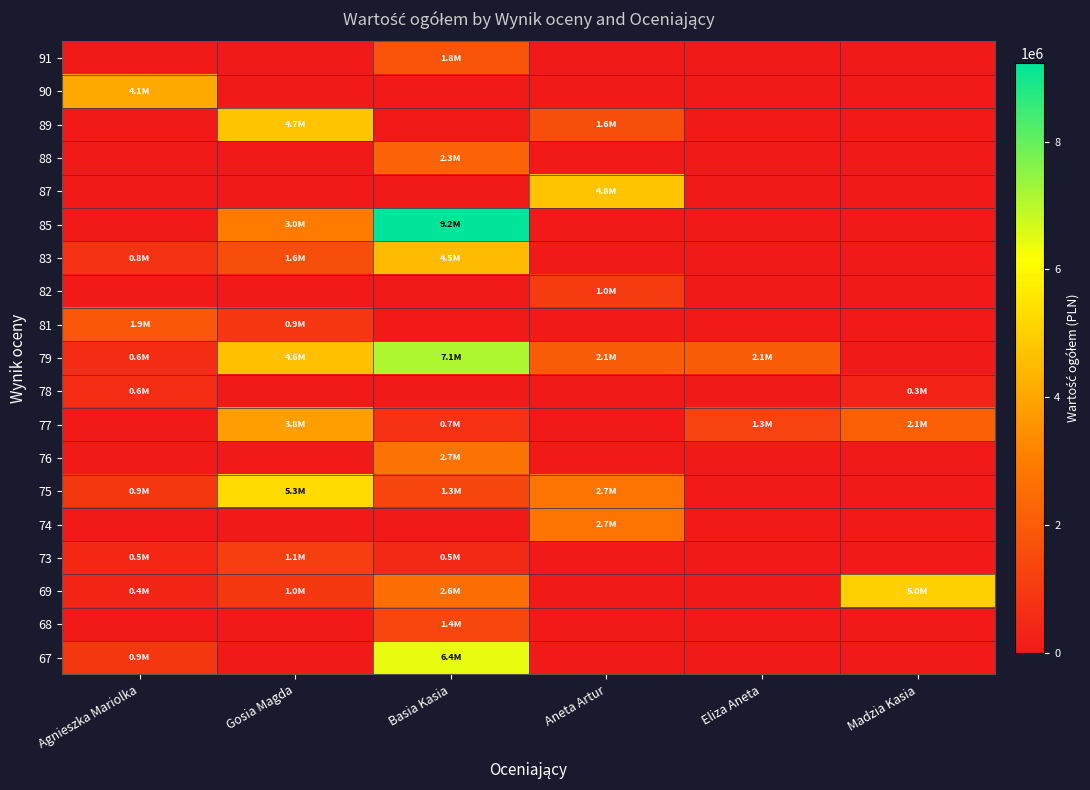

At which category is the sum across all series the highest?

Basia Kasia